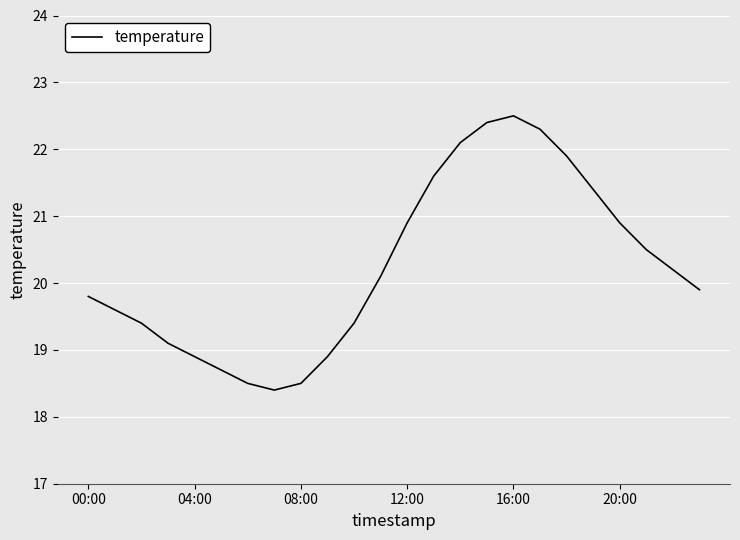

Reading left to right, what are all the values shown in this chart?

19.8	19.6	19.4	19.1	18.9	18.7	18.5	18.4	18.5	18.9	19.4	20.1	20.9	21.6	22.1	22.4	22.5	22.3	21.9	21.4	20.9	20.5	20.2	19.9